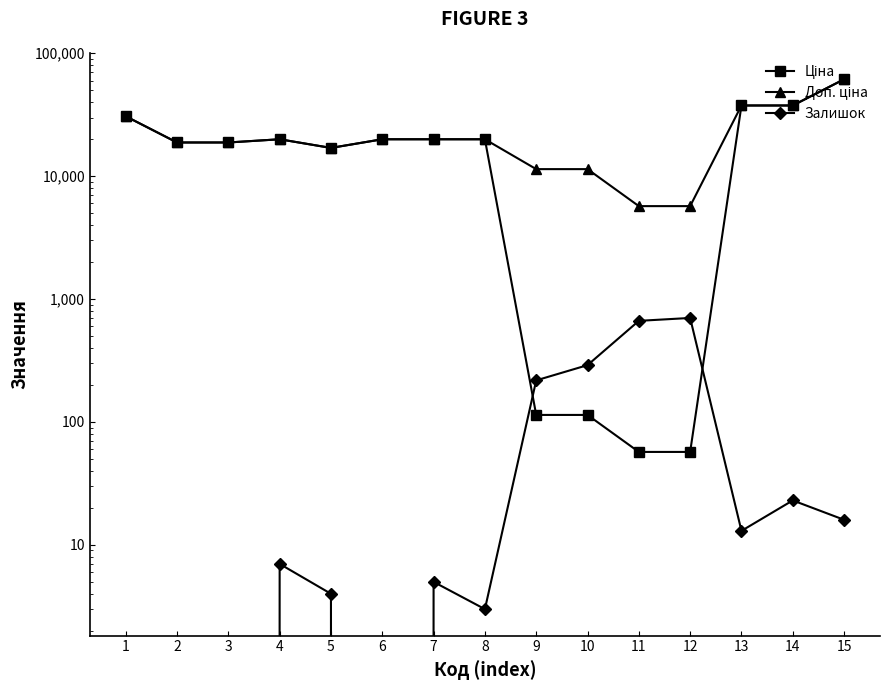

Which category has the highest value in the Ціна series?

15